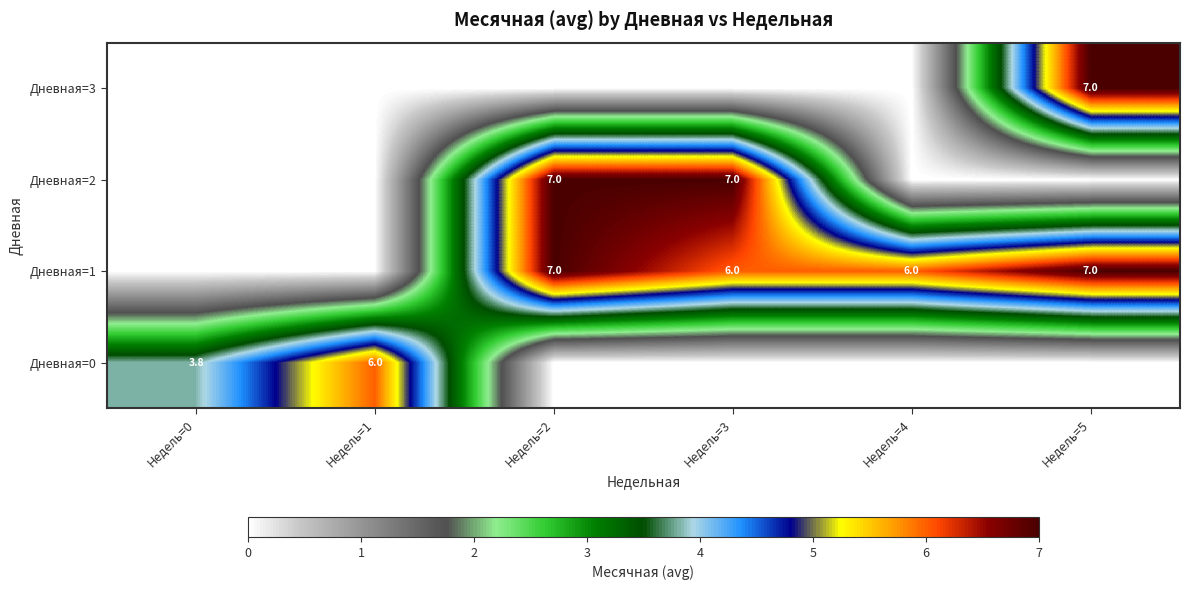

How many distinct data groups are displayed?

4